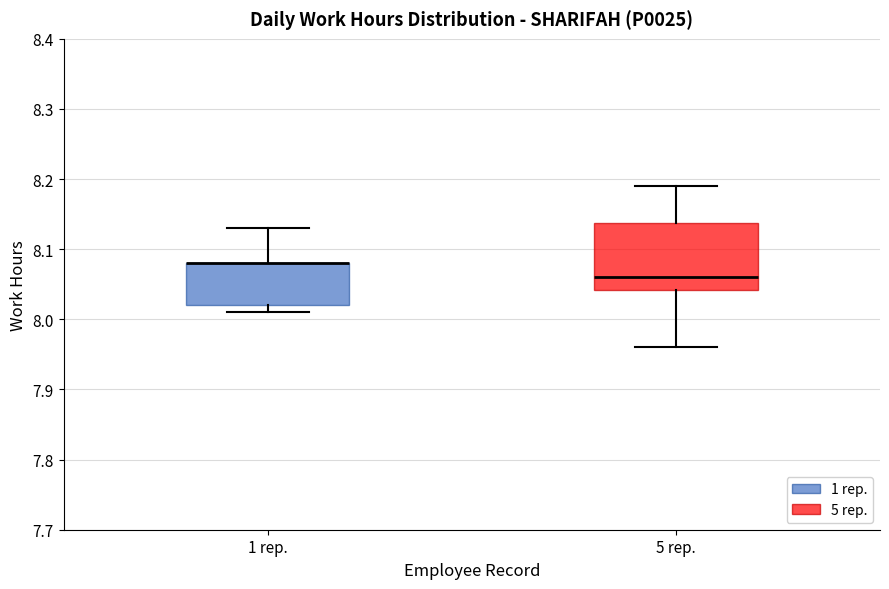

Reading left to right, read every box against the y-axis: the position of its median line, the range the box covers, and the ends of its whiskers. The values are not printed on the chart, so give them approximately, as read against the axis.

1 rep.: median 8.08 (drawn on the box's upper edge), box 8.02 to 8.08, whiskers 8.01 to 8.13
5 rep.: median 8.06, box 8.04 to 8.14, whiskers 7.96 to 8.19